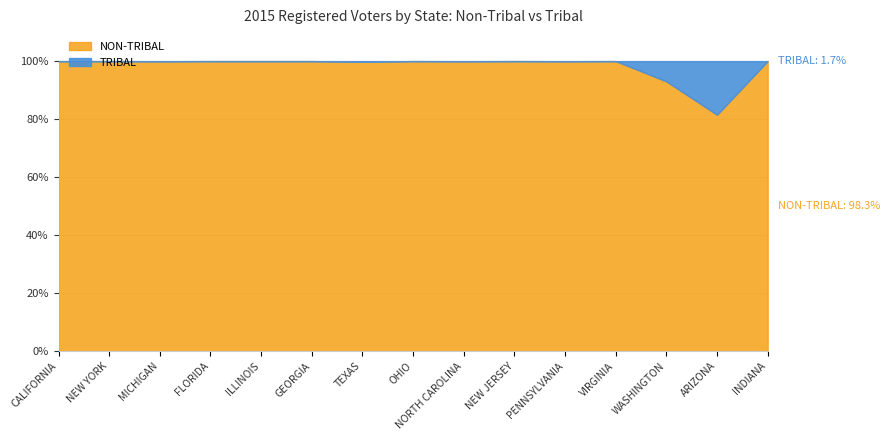

What is the label of the 8th point from the left?

OHIO